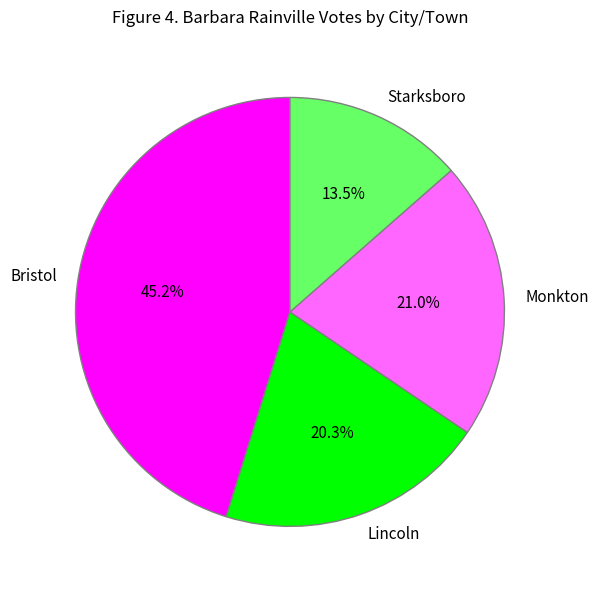

True or false: Monkton accounts for 21% of the total.

True